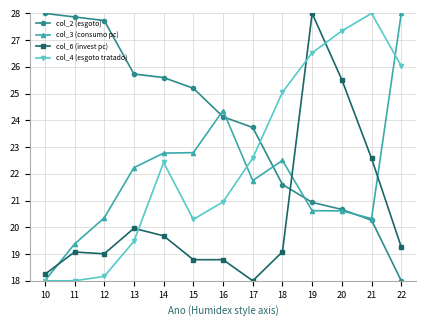

True or false: col_3 (consumo pc) has more than 1 points higher than both neighbors.

True